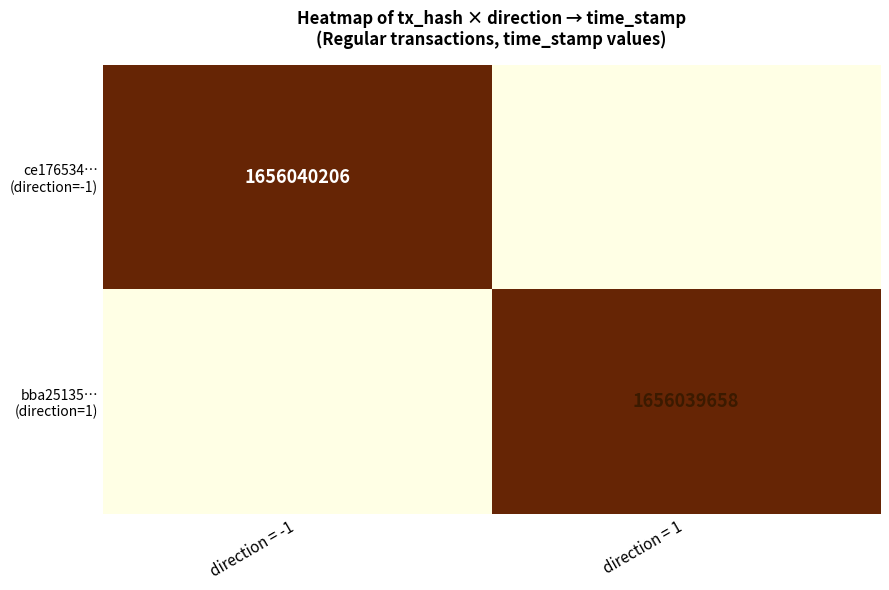

Which series has the widest spread of values?

ce176534… (direction=-1)